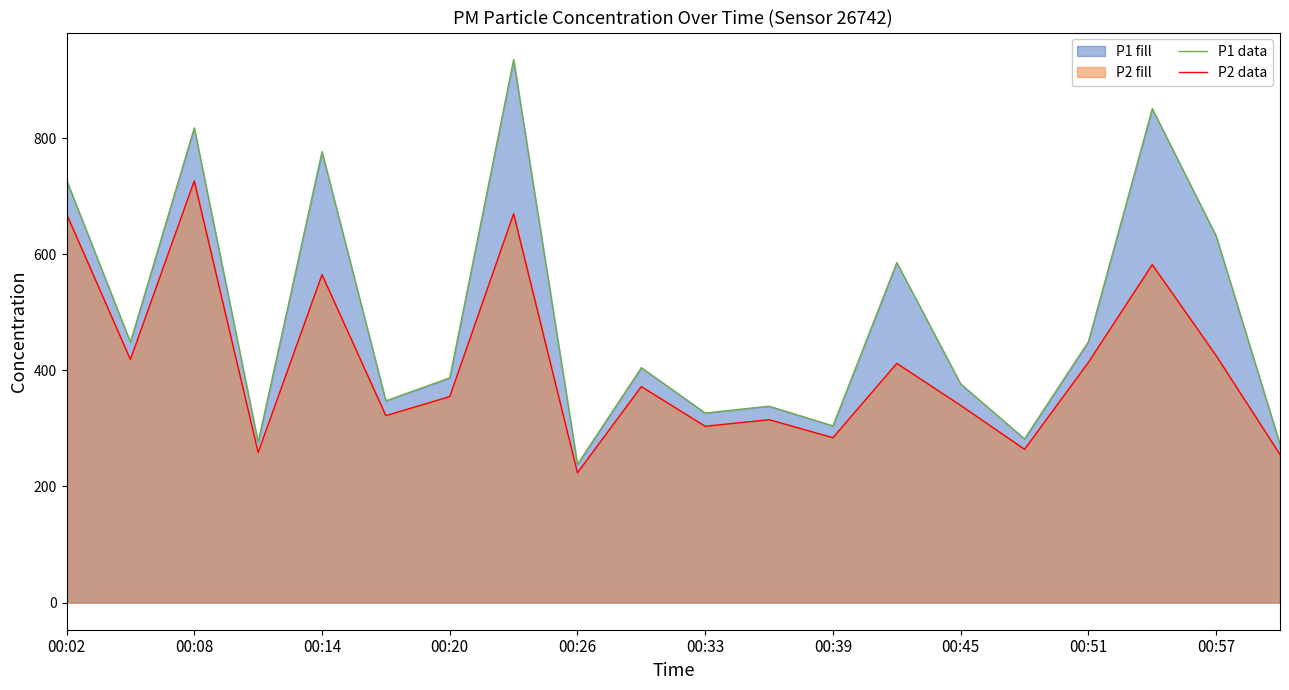

How many interior local valleys does the P2 data series have?

7